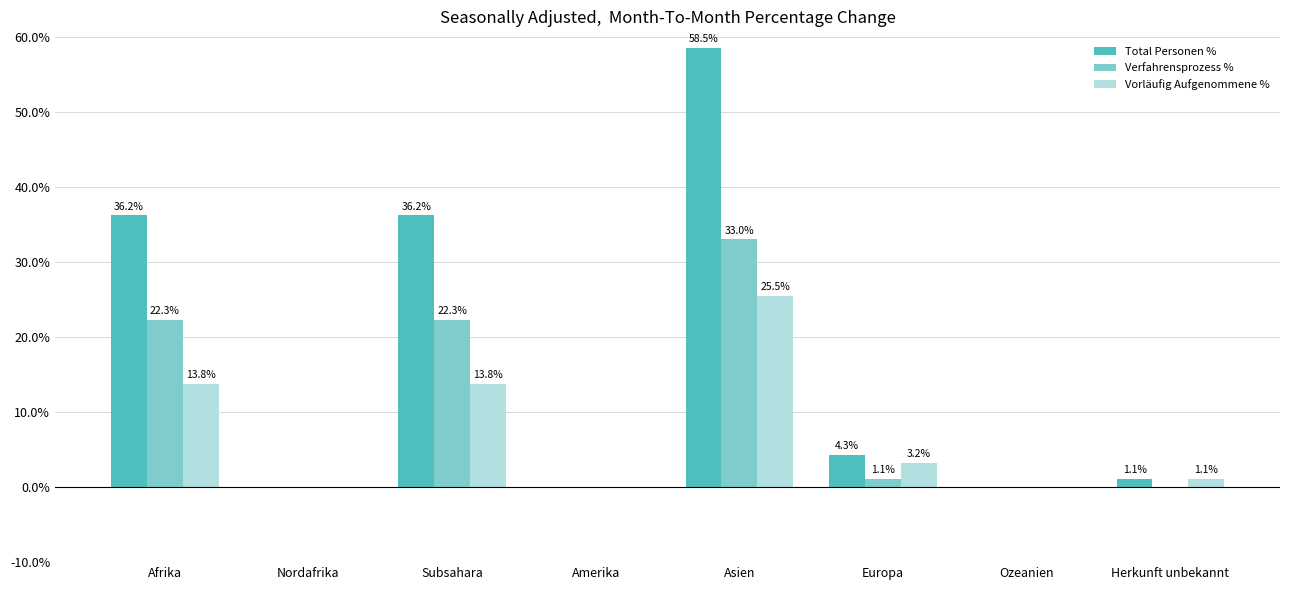

Which category has the highest value in the Total Personen % series?

Asien